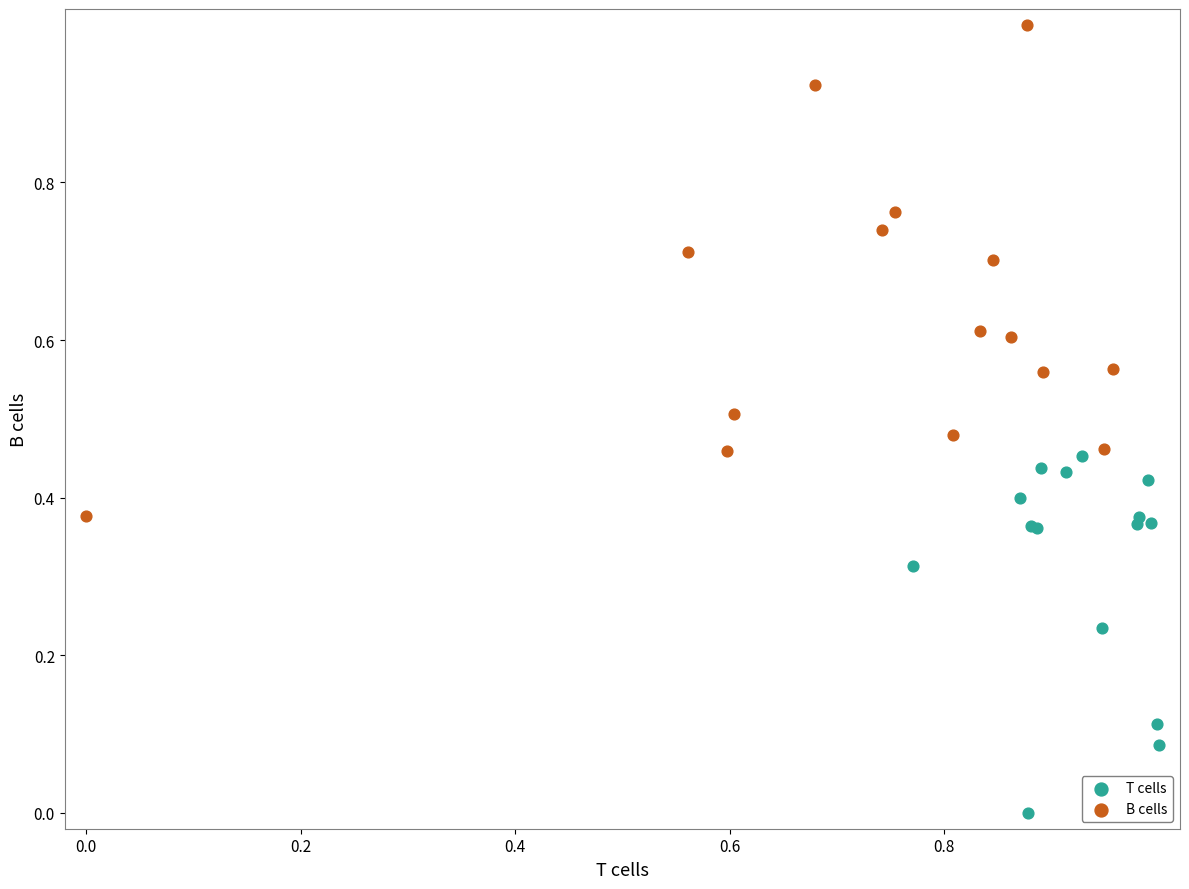

What are all the series names shown in the legend?

T cells, B cells